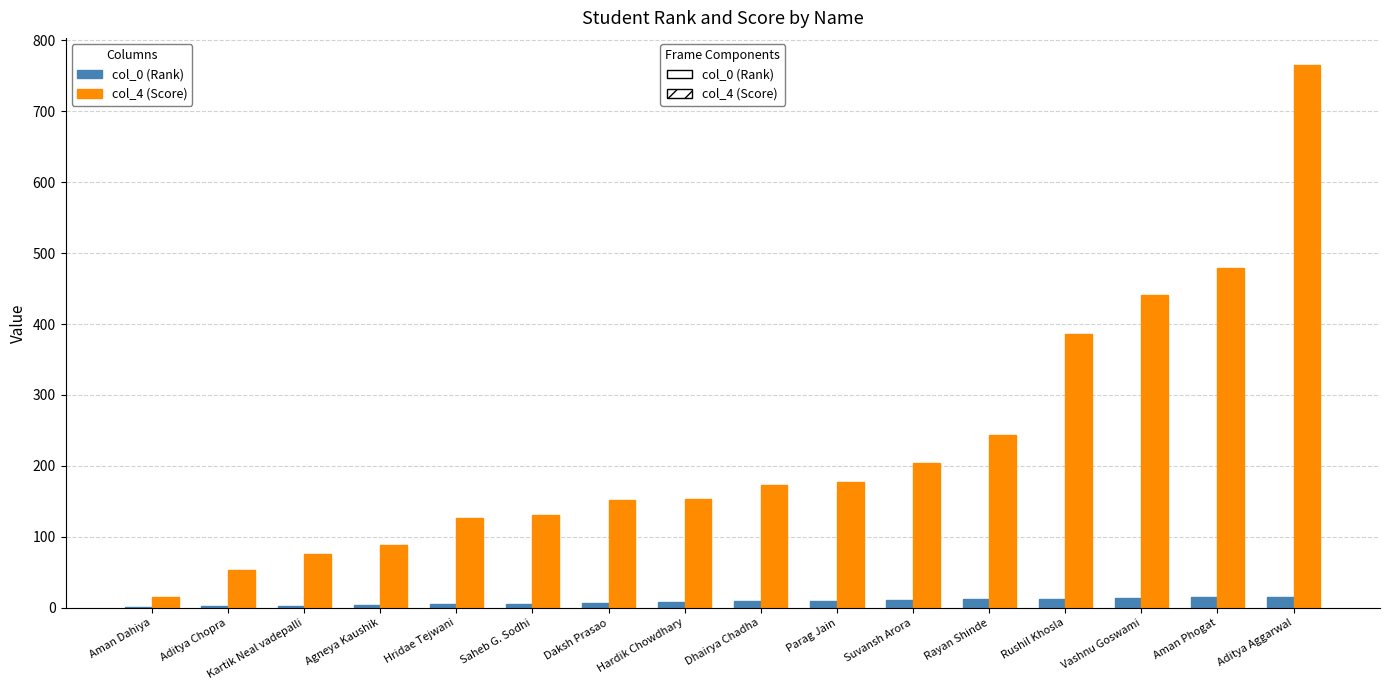

Is it true that col_4 (Score) equals 131 at Saheb G. Sodhi?

True